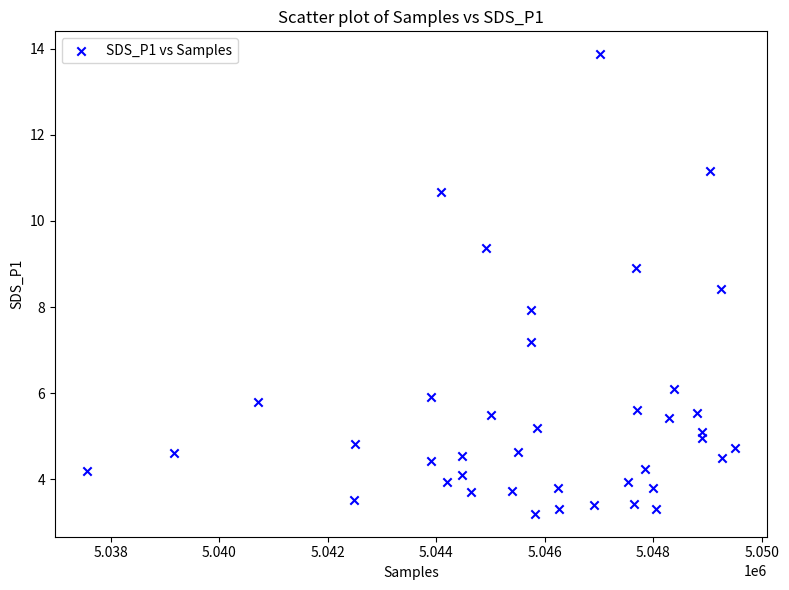

What is the range of Y values (max minus min)?

10.7